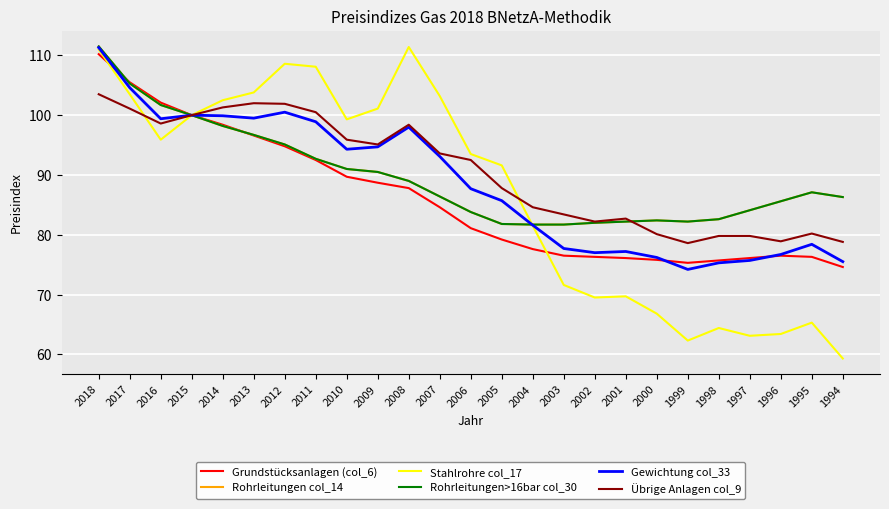

What is the value of the Übrige Anlagen col_9 point at the 15th from the left?

84.6